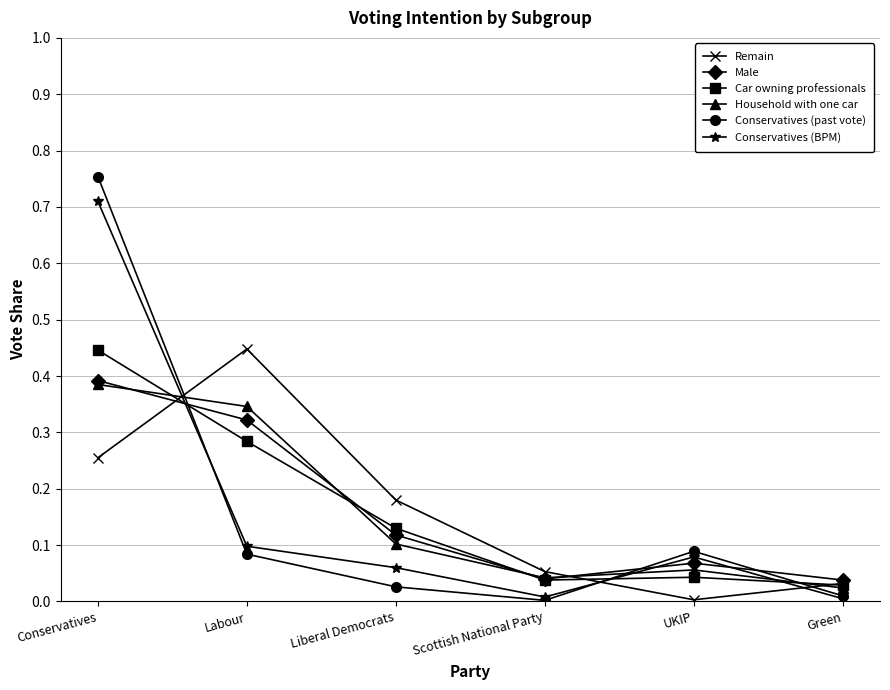

How many series are shown in this chart?

6